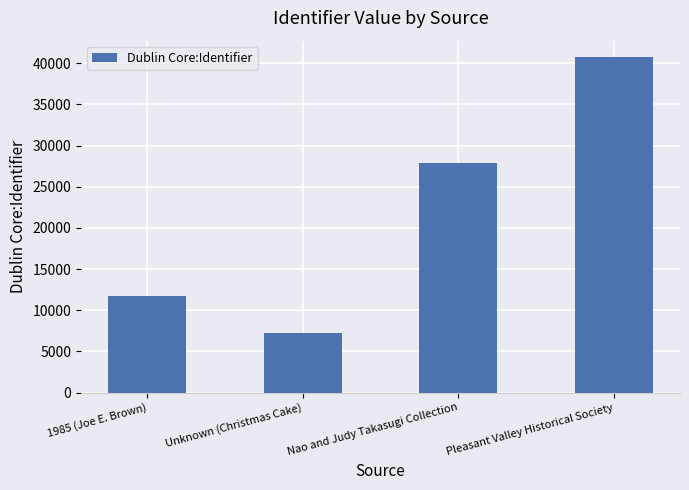

Reading right to left, transcribe all the data shown in this chart.

40699	27899	7281	11712